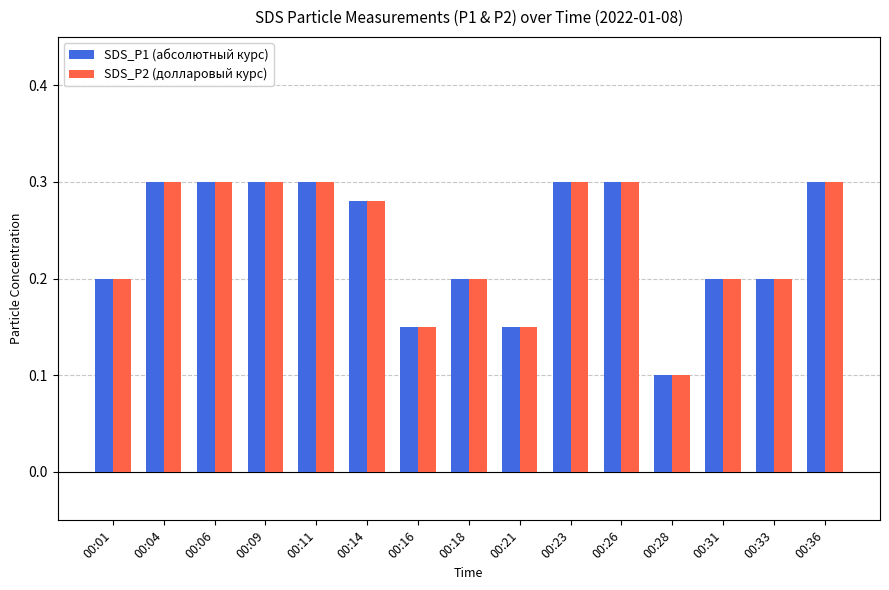

Where is SDS_P1 (абсолютный курс) nearest to the value 0?

00:28